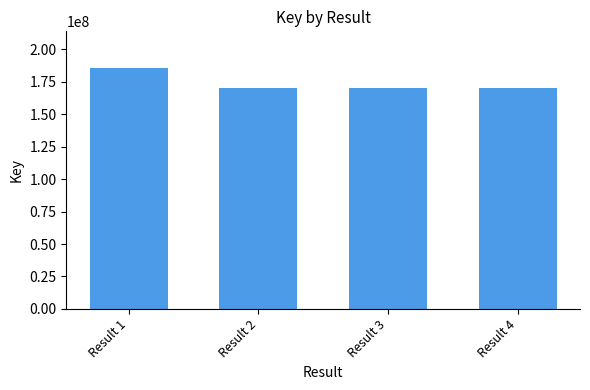

What is the change in value from Result 1 to Result 3?

-15710548